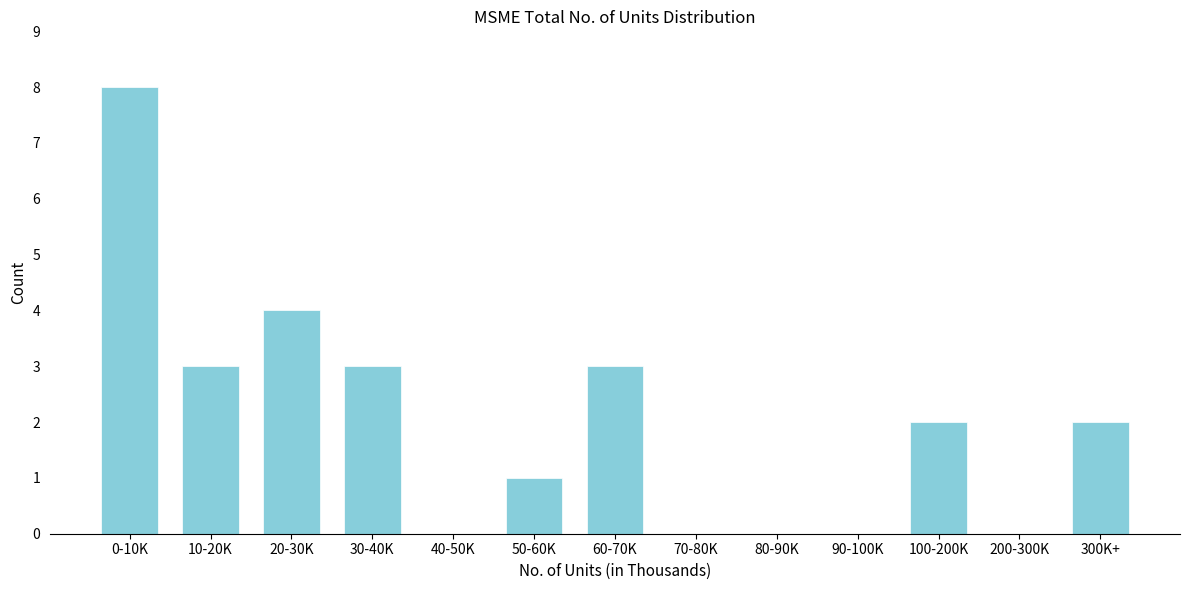

Reading left to right, transcribe all the data shown in this chart.

0-10K=8	10-20K=3	20-30K=4	30-40K=3	40-50K=0	50-60K=1	60-70K=3	70-80K=0	80-90K=0	90-100K=0	100-200K=2	200-300K=0	300K+=2